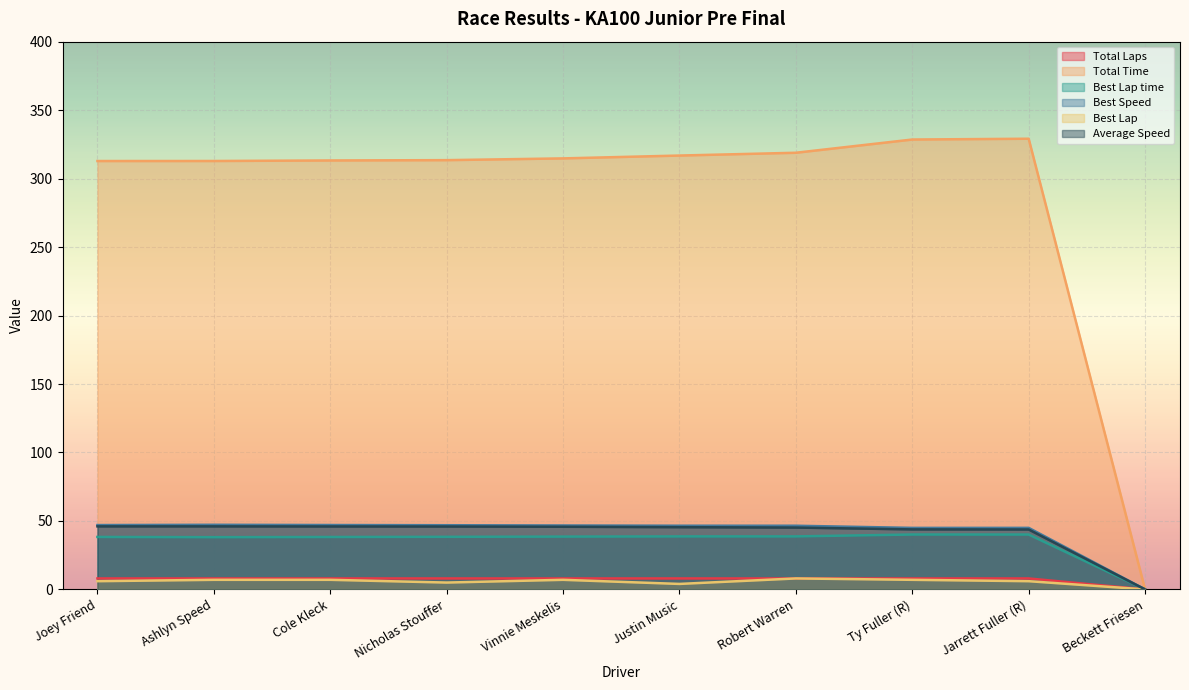

Reading right to left, list all the values displayed in this chart.

Total Laps: Beckett Friesen=0.0	Jarrett Fuller (R)=8.0	Ty Fuller (R)=8.0	Robert Warren=8.0	Justin Music=8.0	Vinnie Meskelis=8.0	Nicholas Stouffer=8.0	Cole Kleck=8.0	Ashlyn Speed=8.0	Joey Friend=8.0
Total Time: Beckett Friesen=0.0	Jarrett Fuller (R)=329.1	Ty Fuller (R)=328.5	Robert Warren=318.9	Justin Music=316.8	Vinnie Meskelis=314.8	Nicholas Stouffer=313.5	Cole Kleck=313.2	Ashlyn Speed=312.9	Joey Friend=312.8
Best Lap time: Beckett Friesen=0.0	Jarrett Fuller (R)=40.1	Ty Fuller (R)=40.1	Robert Warren=38.7	Justin Music=38.7	Vinnie Meskelis=38.6	Nicholas Stouffer=38.4	Cole Kleck=38.3	Ashlyn Speed=38.1	Joey Friend=38.3
Best Speed: Beckett Friesen=0.0	Jarrett Fuller (R)=44.9	Ty Fuller (R)=44.9	Robert Warren=46.5	Justin Music=46.5	Vinnie Meskelis=46.7	Nicholas Stouffer=46.9	Cole Kleck=47.0	Ashlyn Speed=47.2	Joey Friend=47.0
Best Lap: Beckett Friesen=0.0	Jarrett Fuller (R)=6.0	Ty Fuller (R)=7.0	Robert Warren=8.0	Justin Music=4.0	Vinnie Meskelis=7.0	Nicholas Stouffer=5.0	Cole Kleck=7.0	Ashlyn Speed=7.0	Joey Friend=6.0
Average Speed: Beckett Friesen=0.0	Jarrett Fuller (R)=43.8	Ty Fuller (R)=43.8	Robert Warren=45.2	Justin Music=45.4	Vinnie Meskelis=45.8	Nicholas Stouffer=45.9	Cole Kleck=46.0	Ashlyn Speed=46.0	Joey Friend=46.0